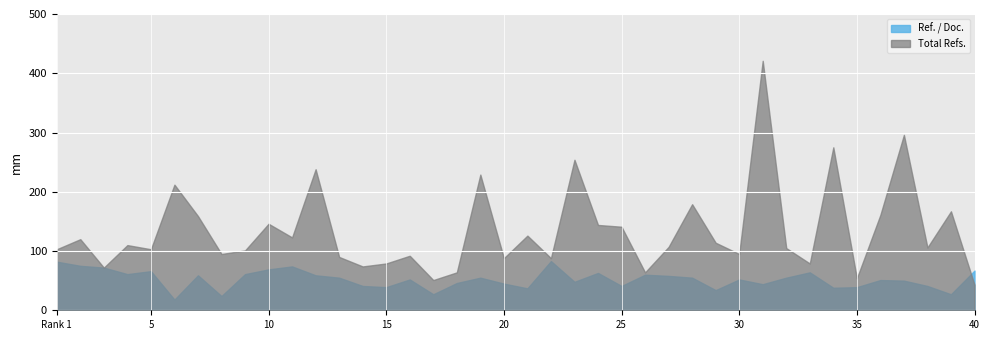

Which series has the widest spread of values?

Total Refs.